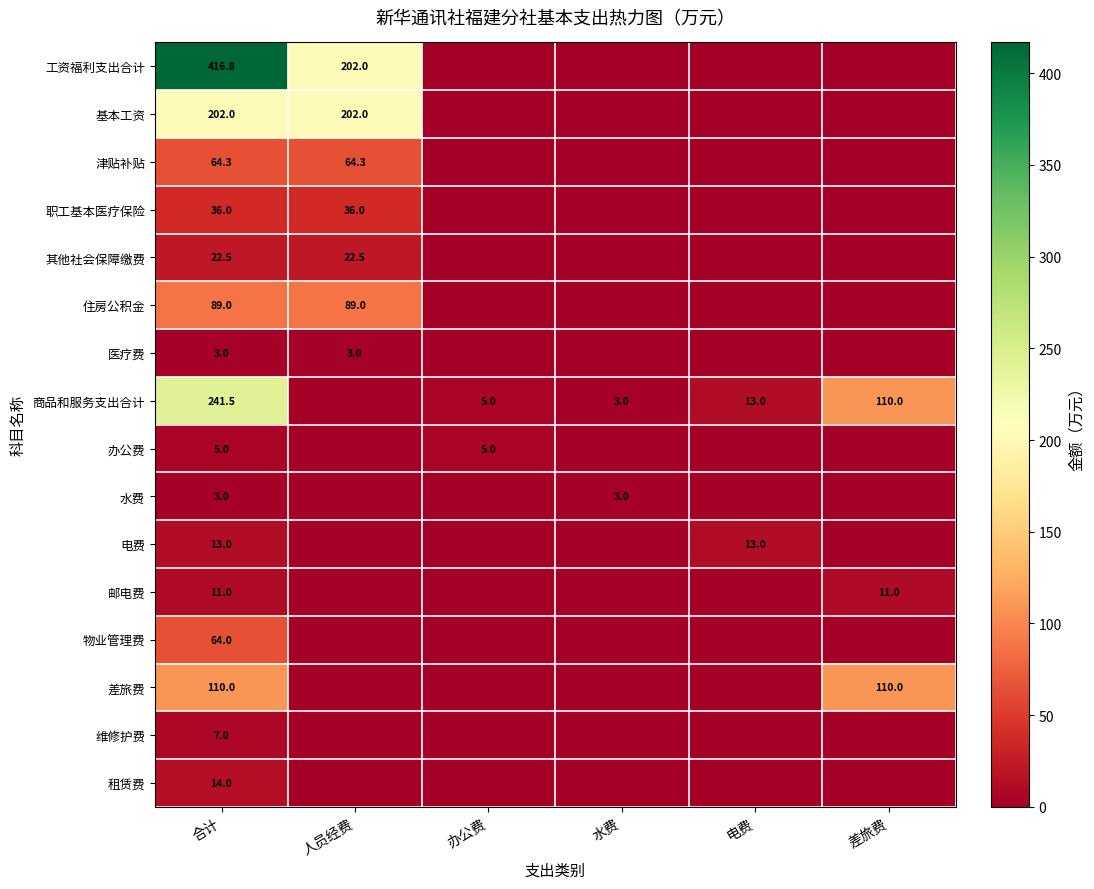

What is the sum of the 其他社会保障缴费 values at 合计 and 人员经费?

45.0